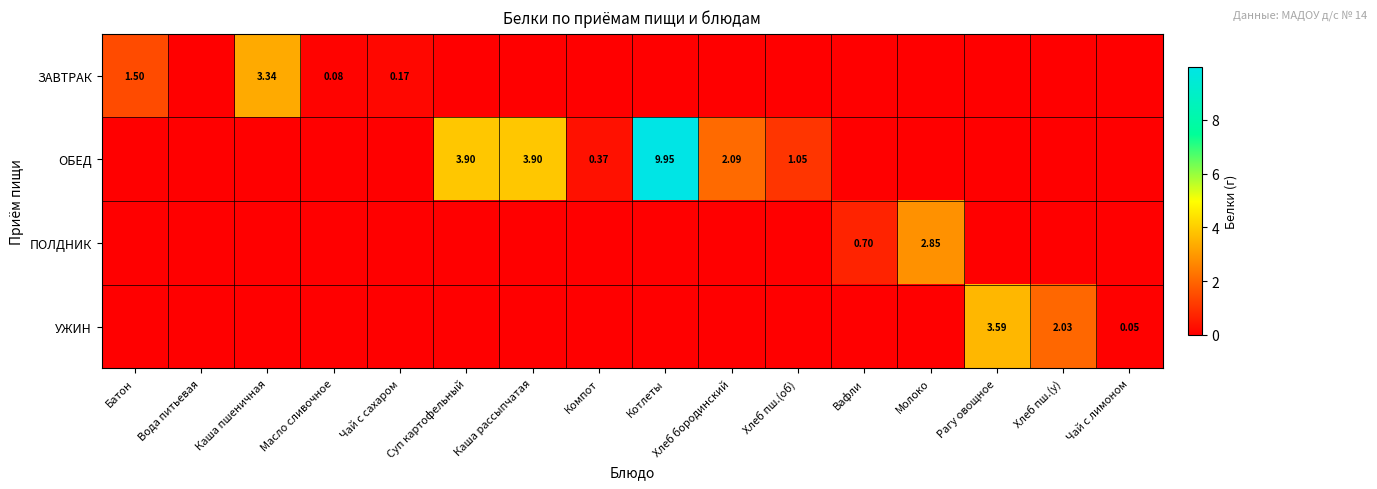

Between Хлеб пш.(у) and Каша пшеничная, which is larger?

Каша пшеничная